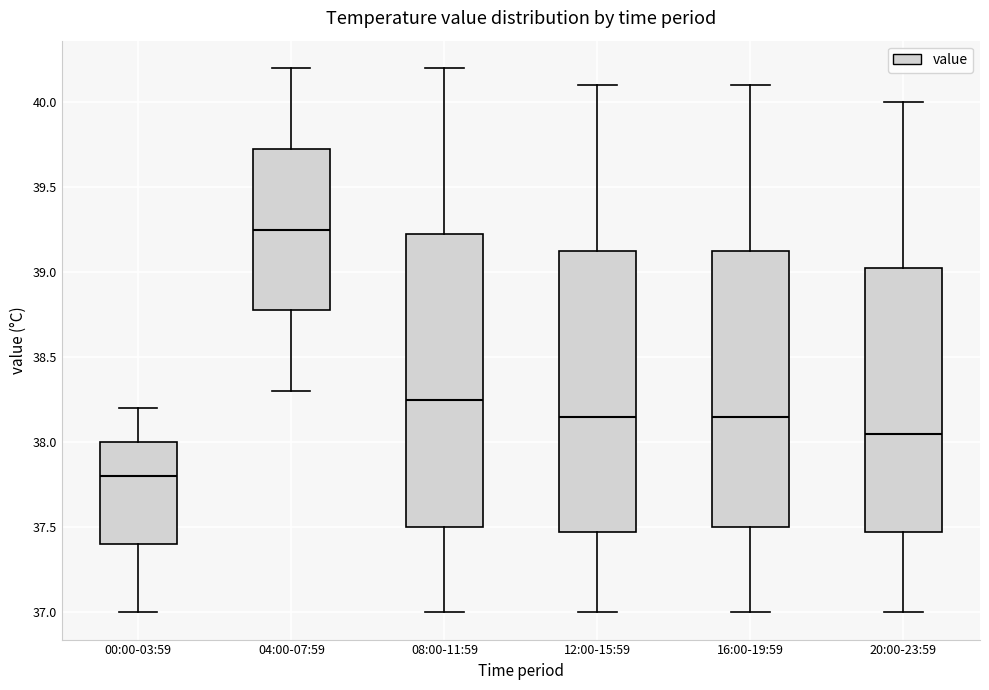

Reading left to right, read every box against the y-axis: the position of its median line, the range the box covers, and the ends of its whiskers. The values are not printed on the chart, so give them approximately, as read against the axis.

00:00-03:59: median 37.80, box 37.40 to 38.00, whiskers 37.00 to 38.20
04:00-07:59: median 39.25, box 38.80 to 39.75, whiskers 38.30 to 40.20
08:00-11:59: median 38.25, box 37.50 to 39.25, whiskers 37.00 to 40.20
12:00-15:59: median 38.15, box 37.50 to 39.15, whiskers 37.00 to 40.10
16:00-19:59: median 38.15, box 37.50 to 39.15, whiskers 37.00 to 40.10
20:00-23:59: median 38.05, box 37.50 to 39.05, whiskers 37.00 to 40.00